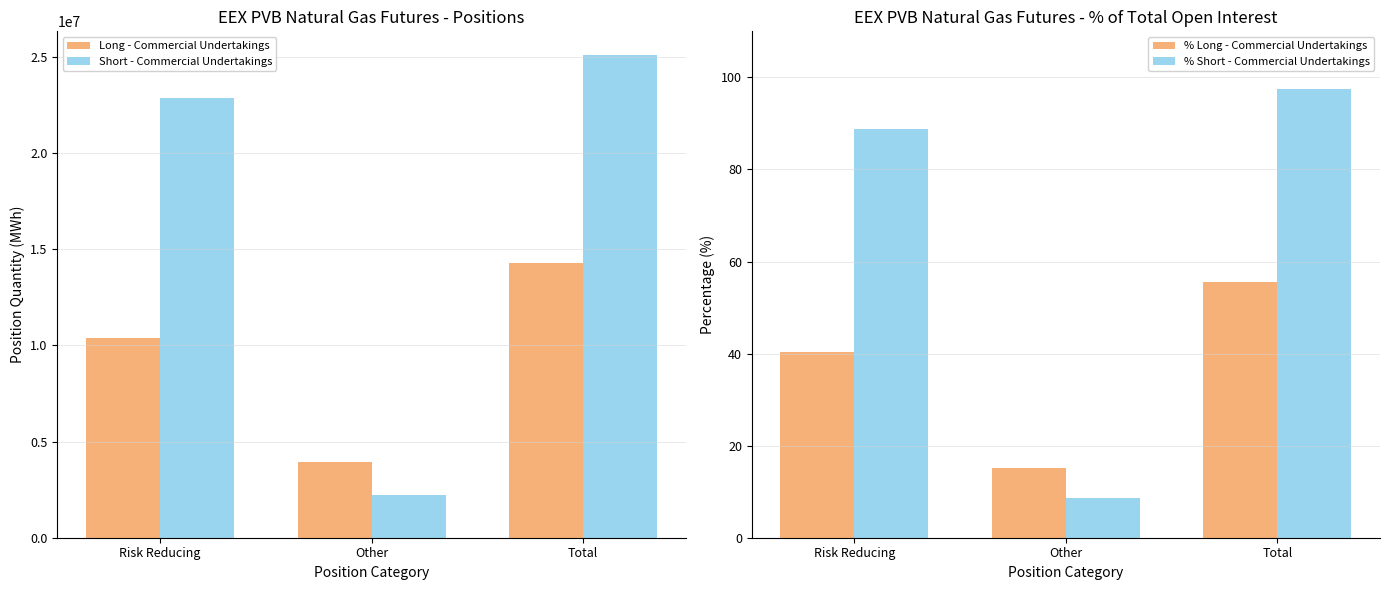

Reading left to right, extract all data points from this chart.

Long - Commercial Undertakings: 10359030.0	3927370.0	14286400.0
Short - Commercial Undertakings: 22855560.0	2218480.0	25074040.0
% Long - Commercial Undertakings: 40.2	15.2	55.5
% Short - Commercial Undertakings: 88.8	8.6	97.4